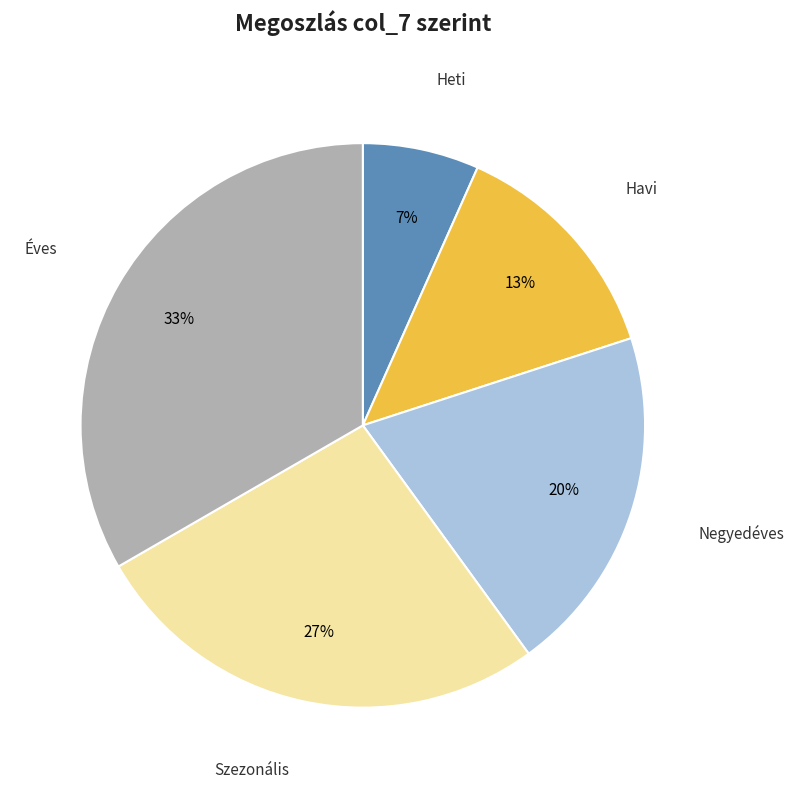

Is it true that Szezonális is 27% of the pie?

True